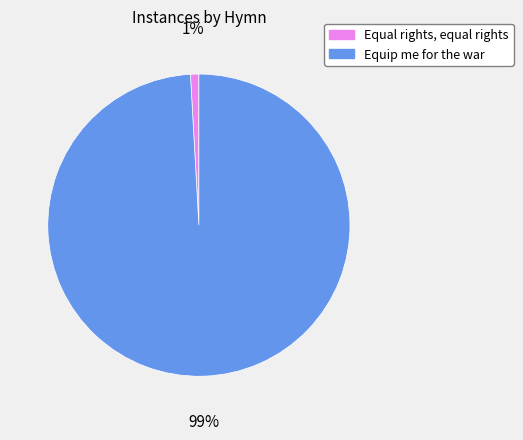

Is it true that Equip me for the war is 99% of the pie?

True